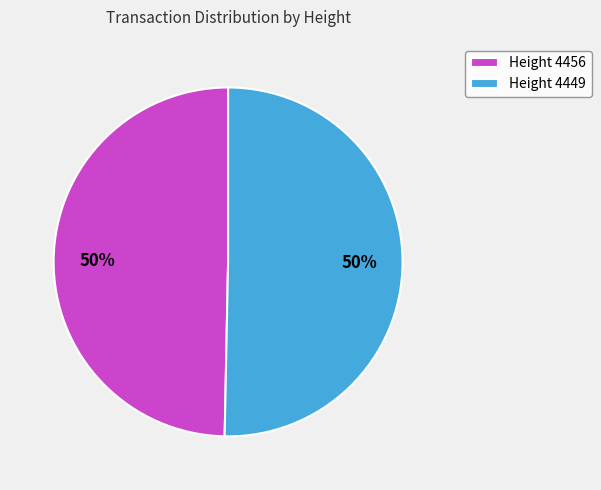

Is the sum of Height 4449 and Height 4456 greater than half?

Yes